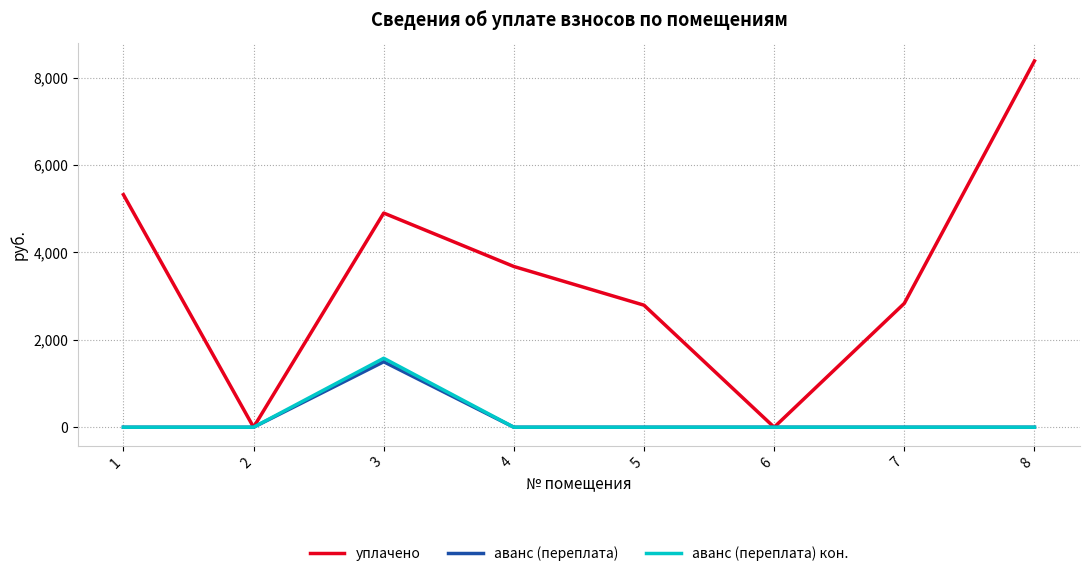

What is the maximum value shown in the chart?

8378.9